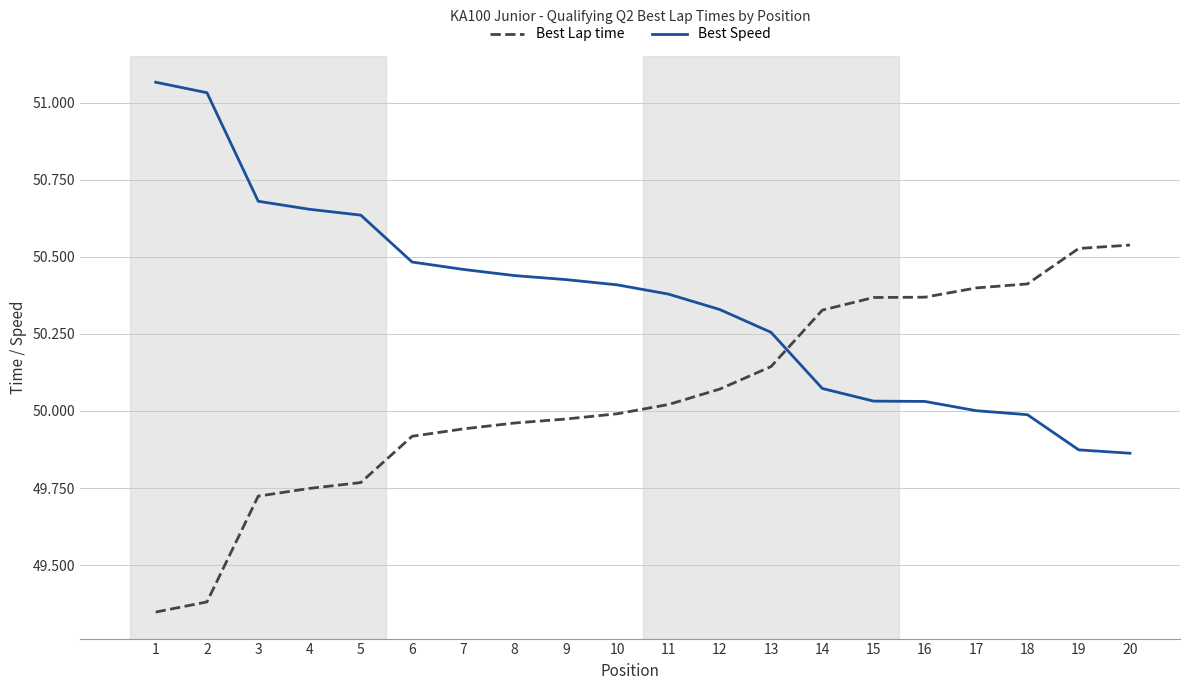

The Best Lap time series shows 27.3 at 9. True or false?

False